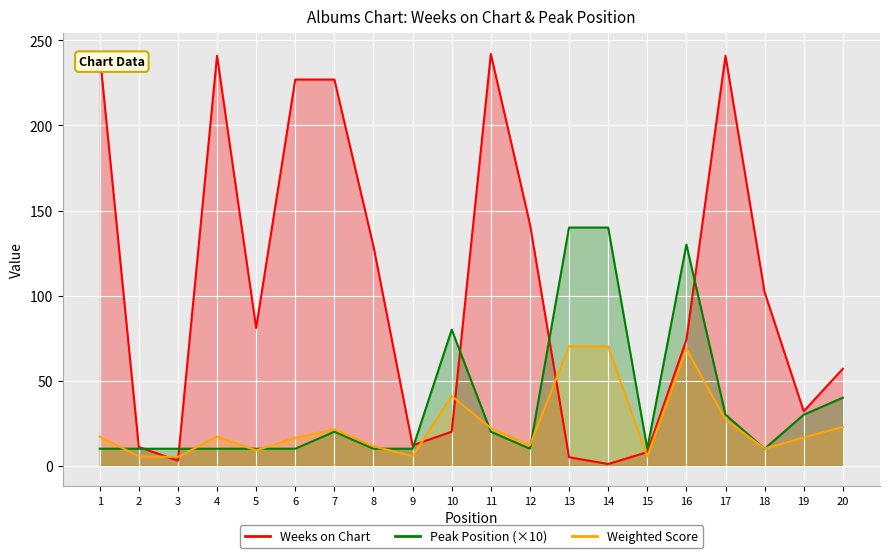

True or false: Weighted Score has more than 2 points higher than both neighbors.

True